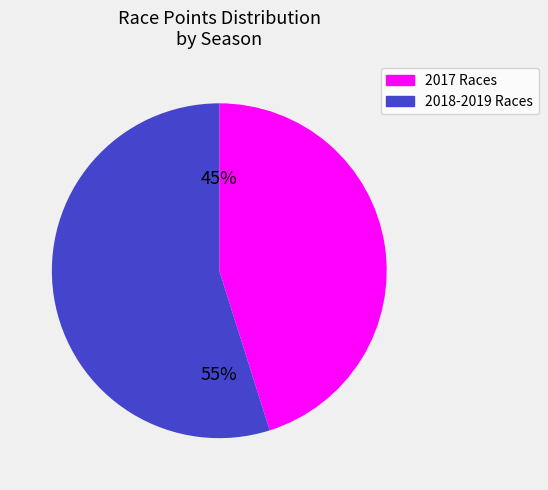

To the nearest percent, what is the difference between the largest and smallest slice percentages?

10%